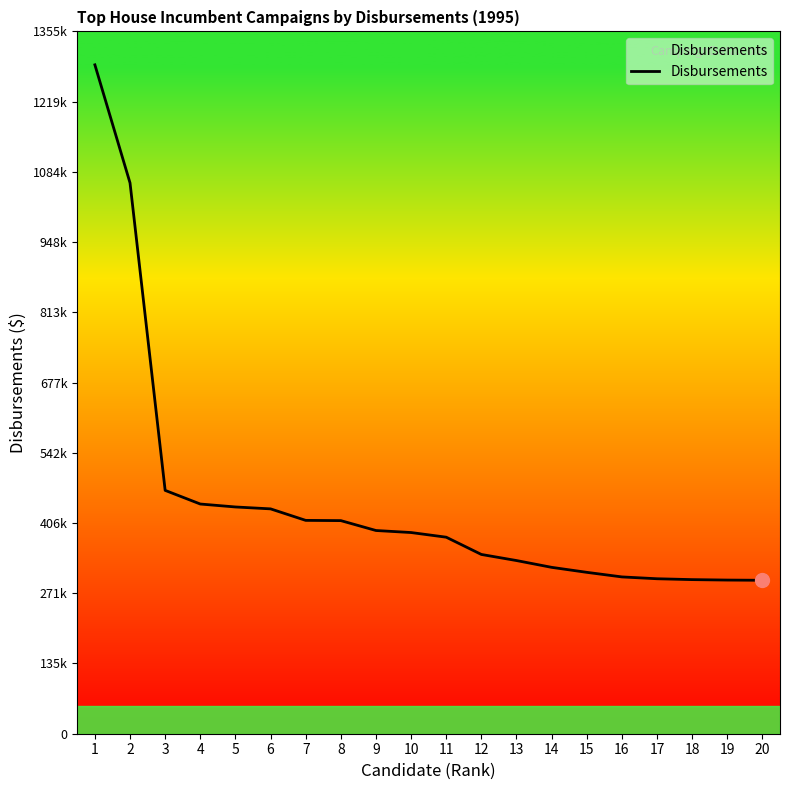

Does the chart display data point markers on the line(s)?

No